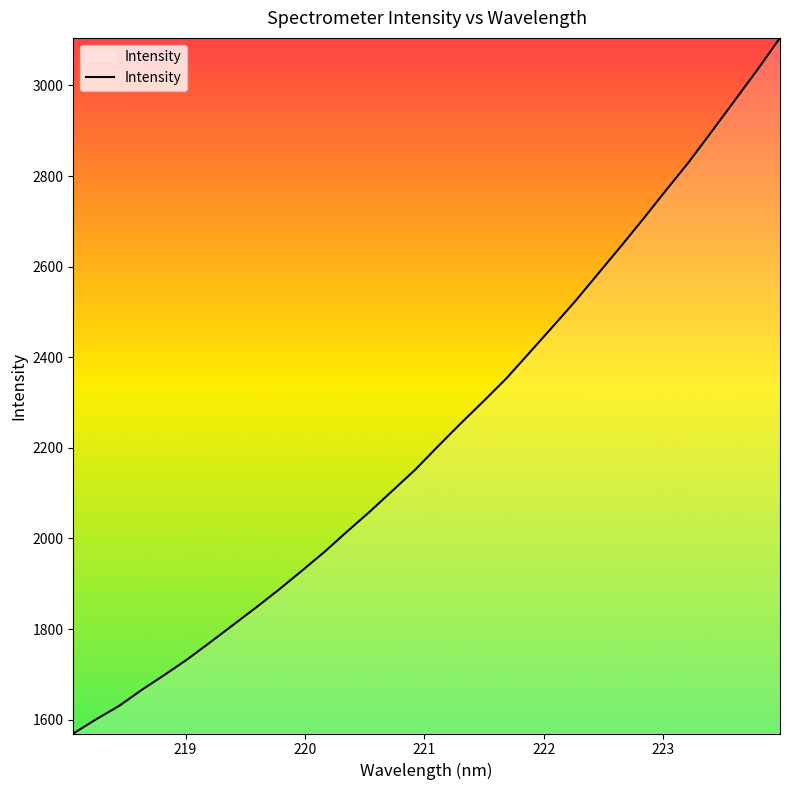

What is the minimum value shown in the chart?

1569.4